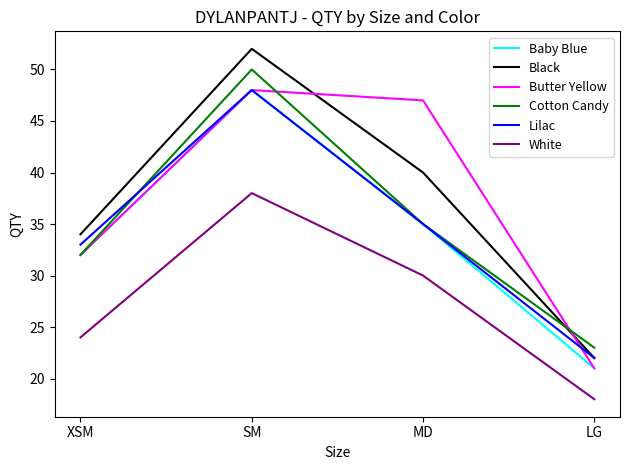

Is it true that Lilac equals 63 at MD?

False